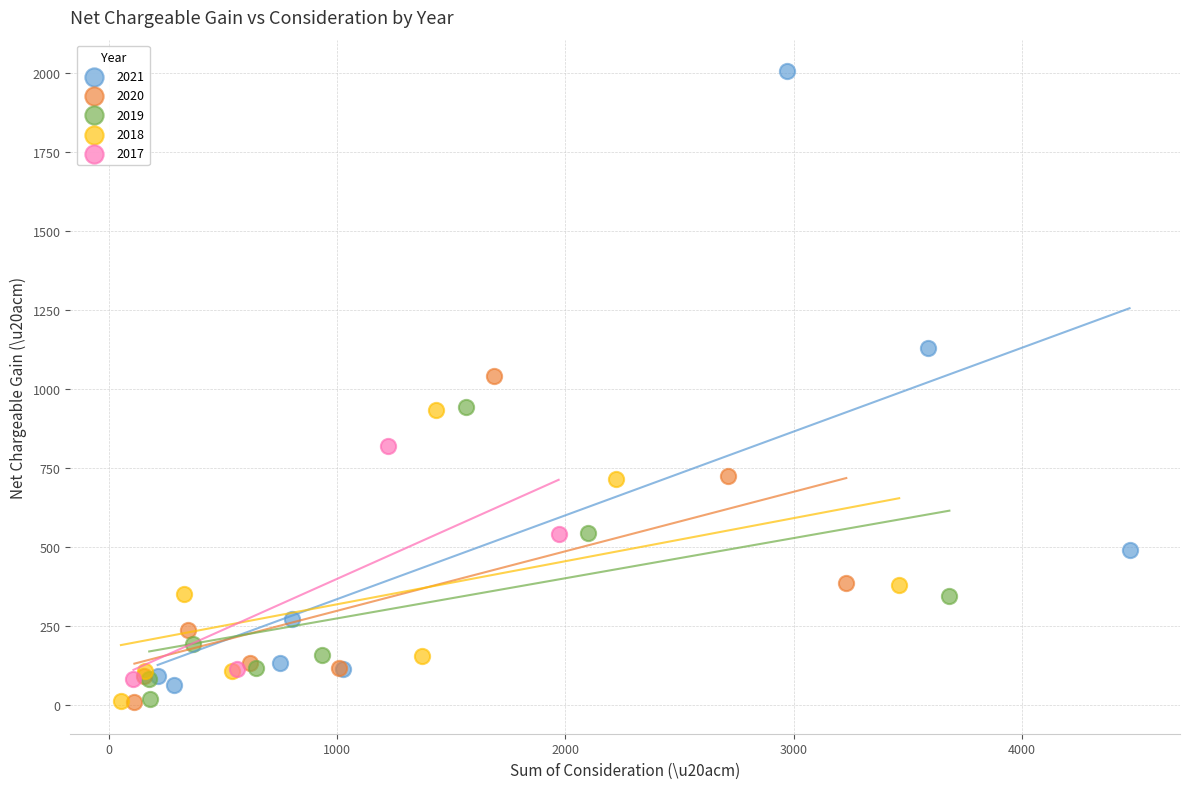

Which series contains the highest Y value?

2021